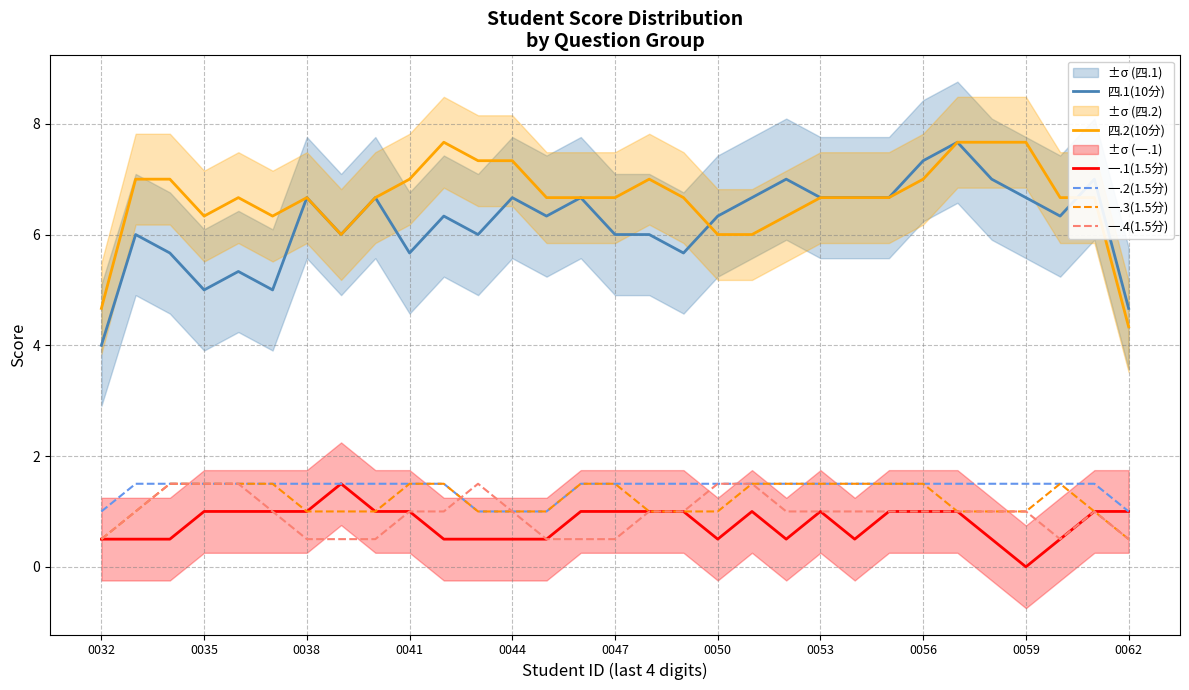

At how many categories does at least one series exceed 5?

29